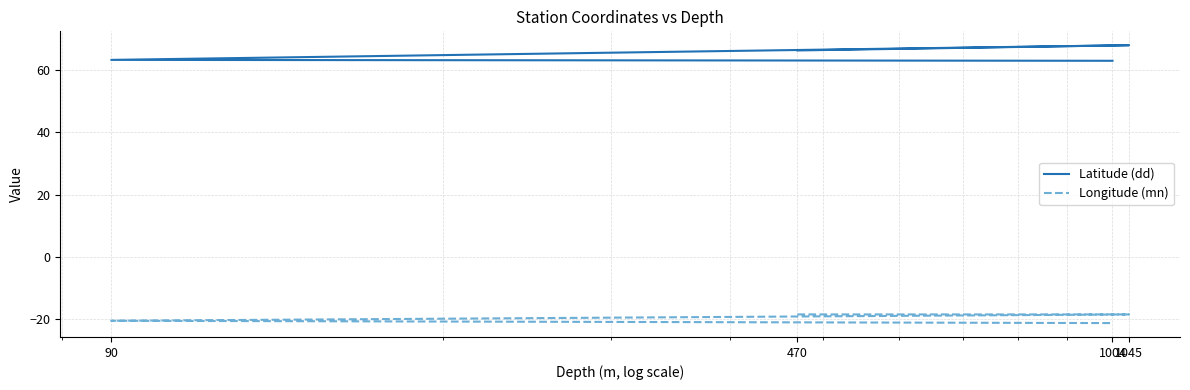

At how many categories does at least one series exceed -16?

4